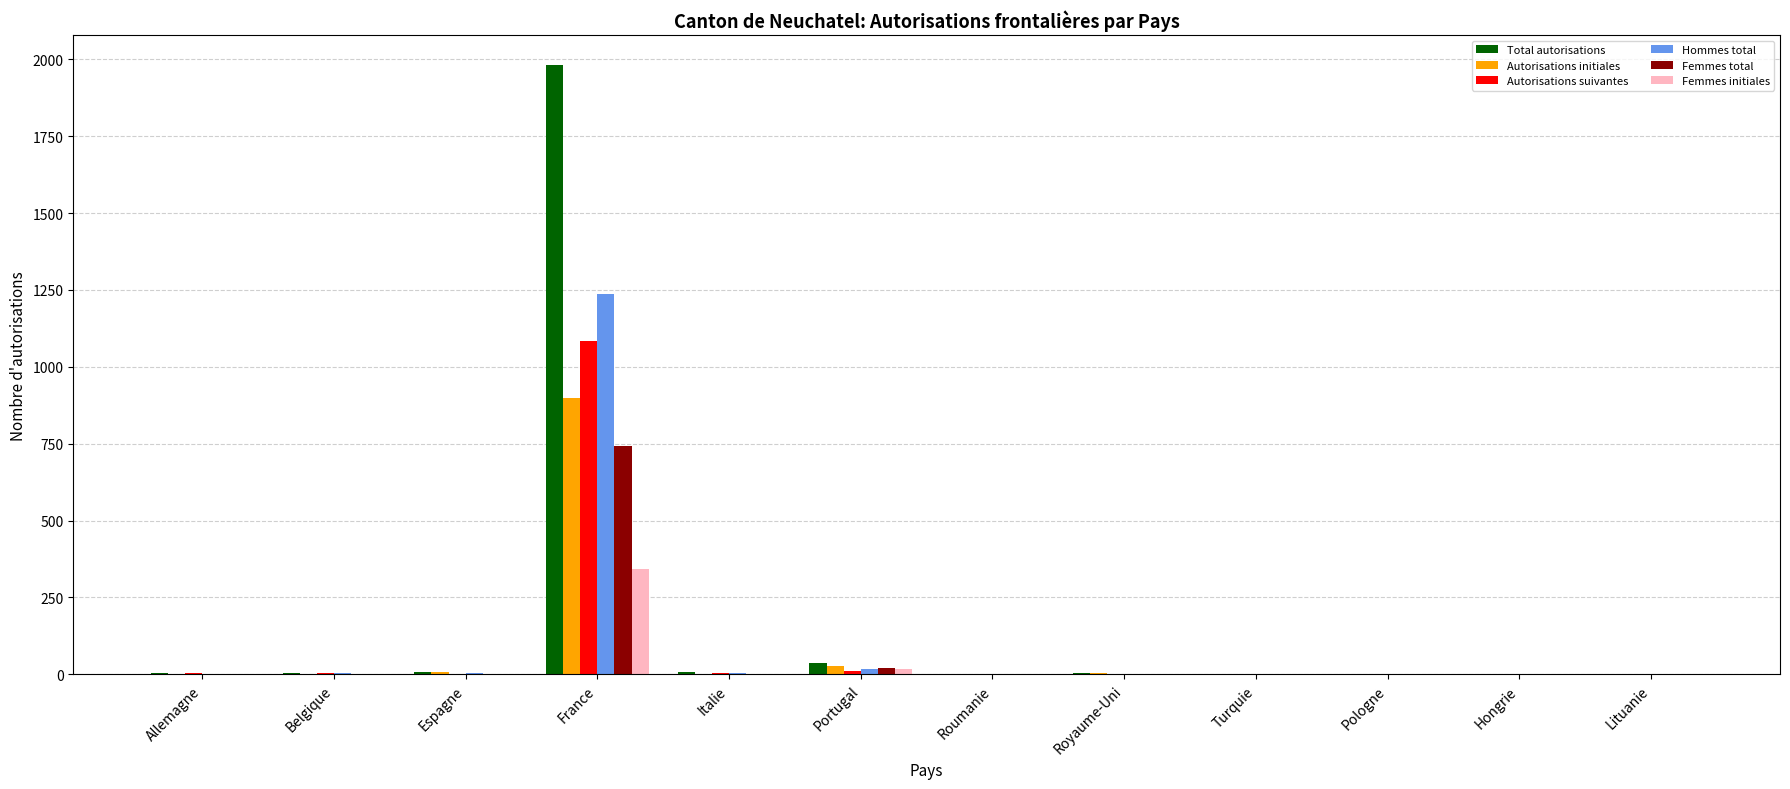

Which category has the highest value across all series?

France